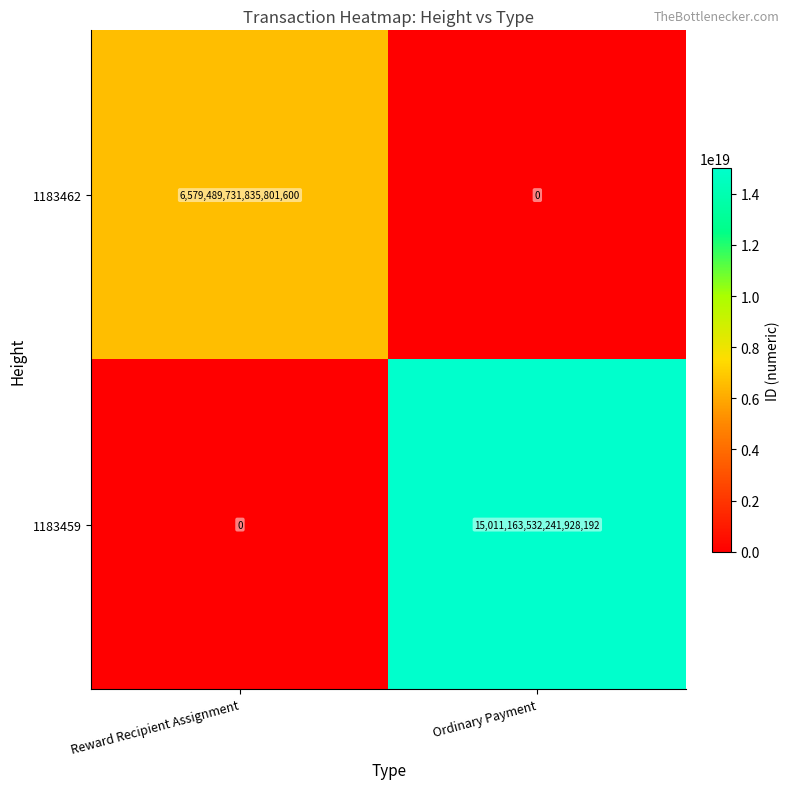

The value of 1183462 at Reward Recipient Assignment is 6579489731835801600. True or false?

True